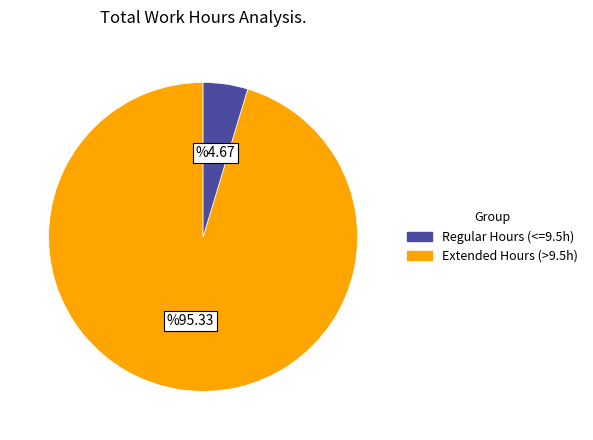

How many segments does this pie chart have?

2